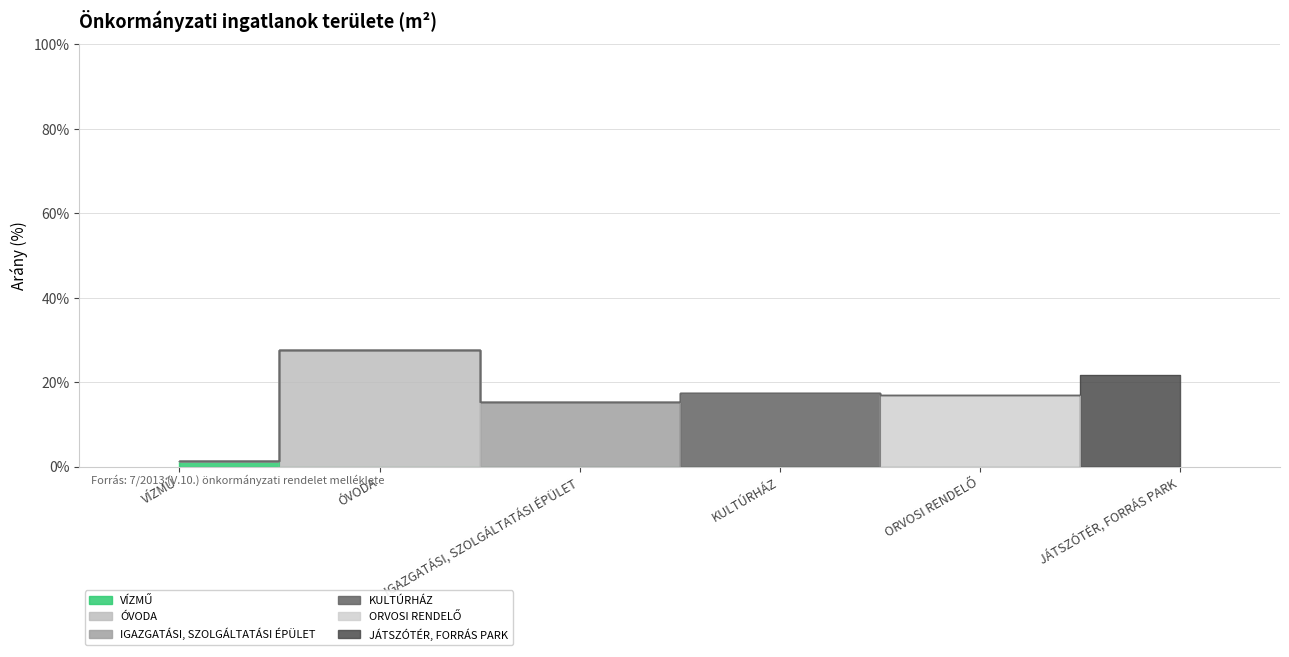

At which label is the value closest to 14?

IGAZGATÁSI, SZOLGÁLTATÁSI ÉPÜLET